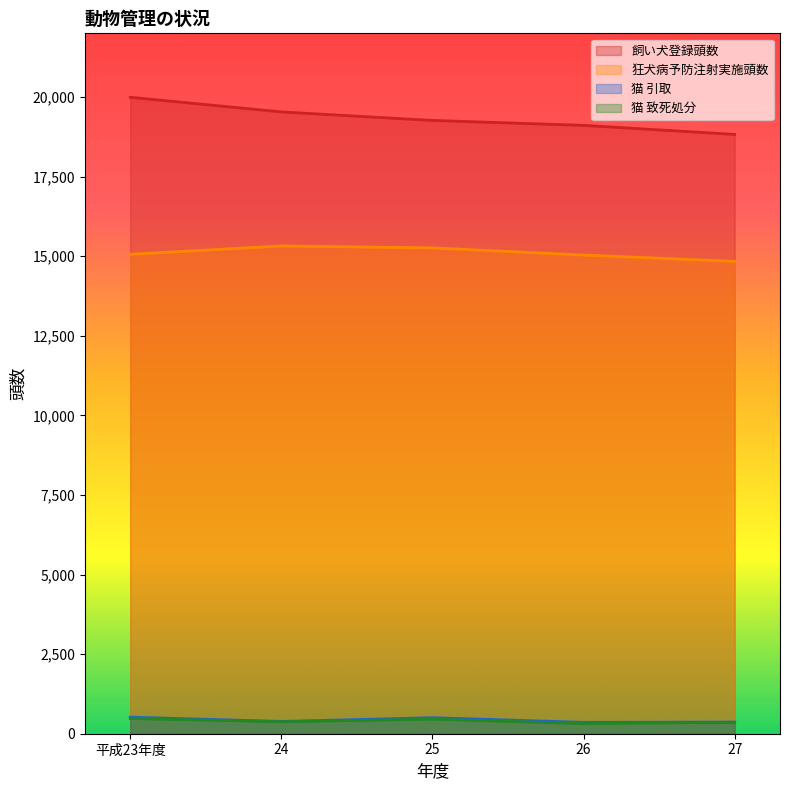

What is the label of the 1st point from the right?

27